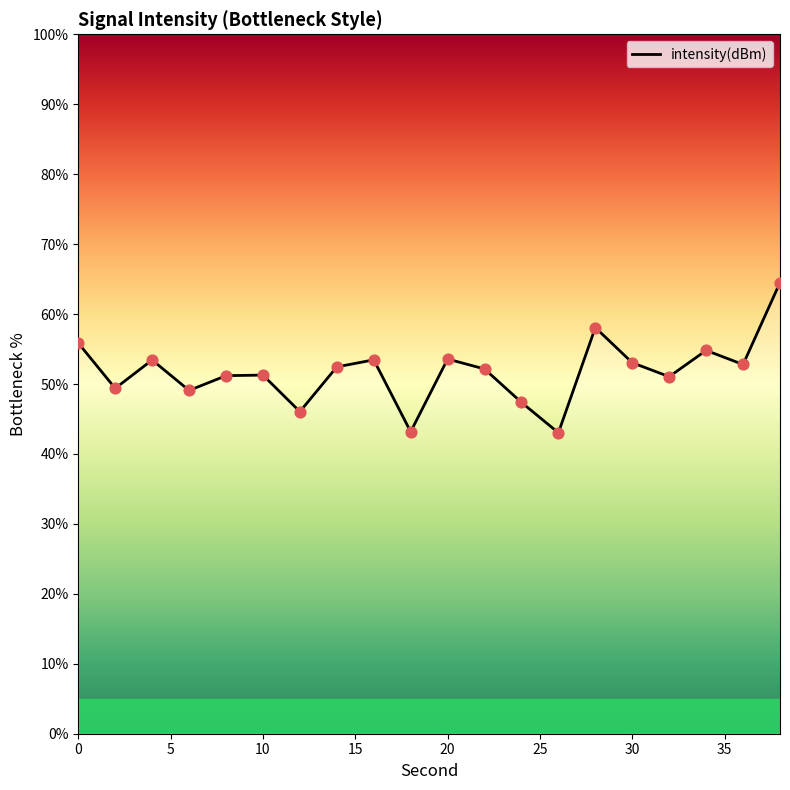

Between 36 and 26, which is larger?

36